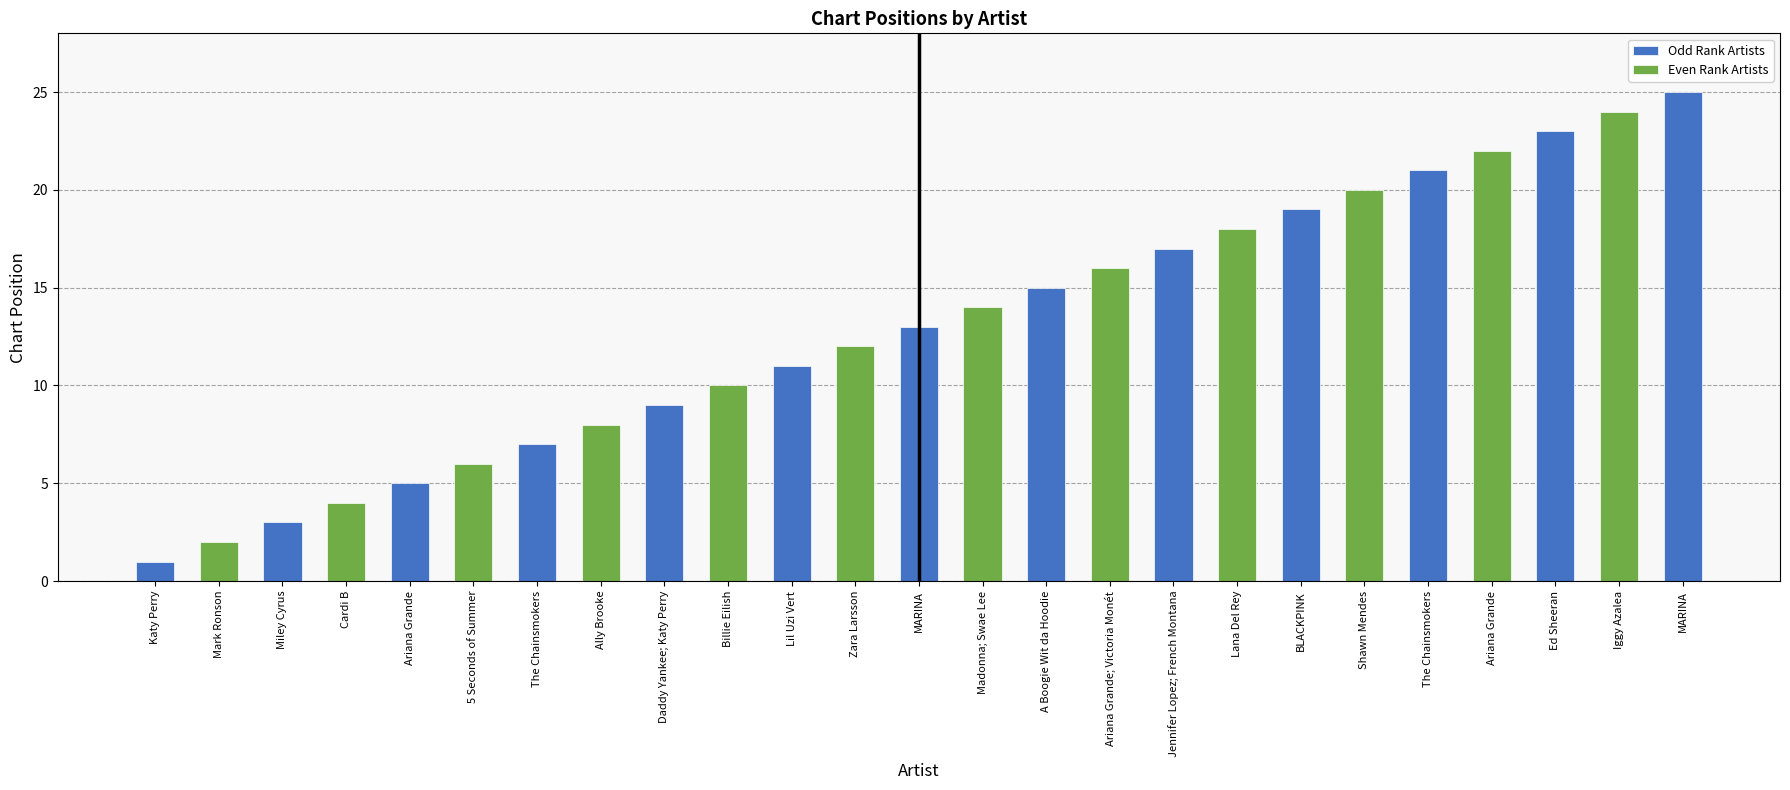

True or false: the data shows 13 at MARINA.

True